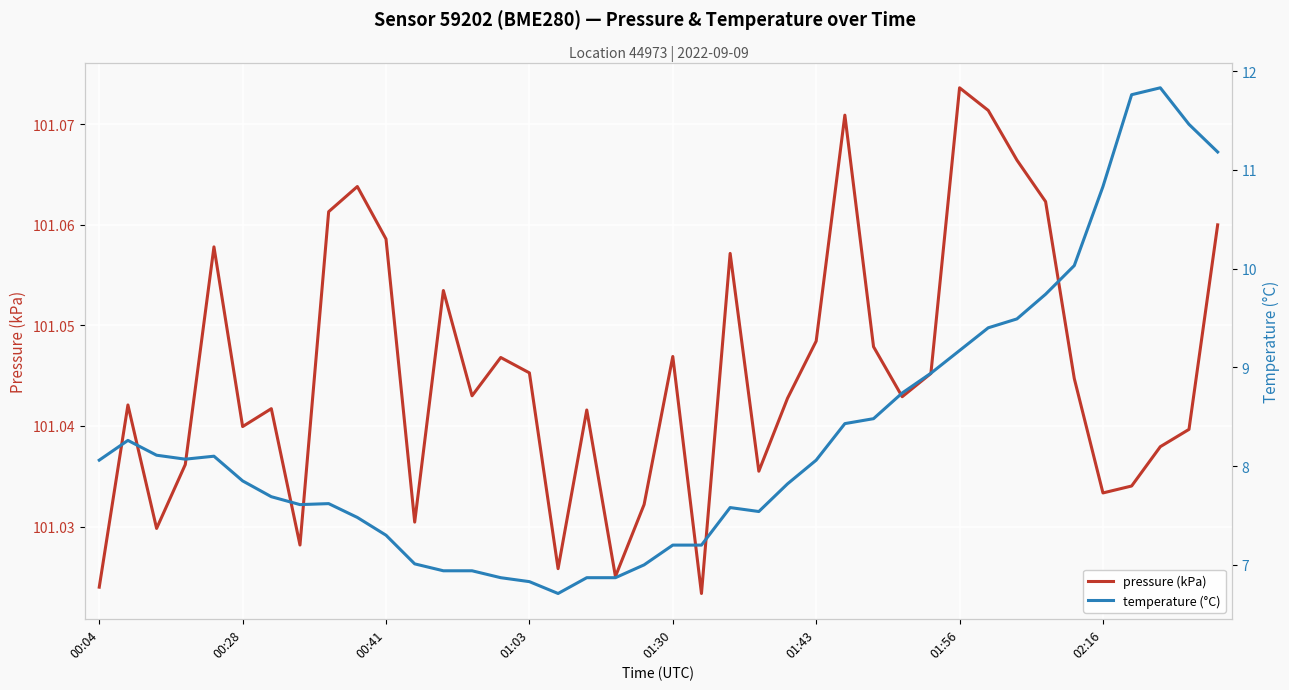

What is the sum of the pressure (kPa) values at 02:16 and 01:30?

202.1